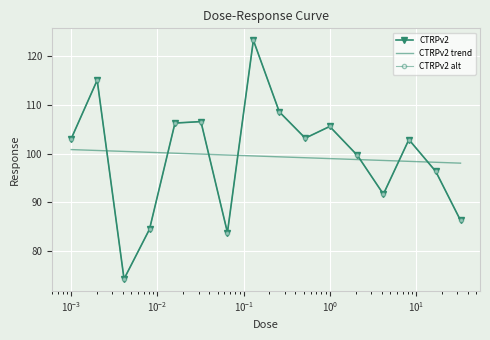

What is the difference between the values at 17.0 and 0.001?

6.7